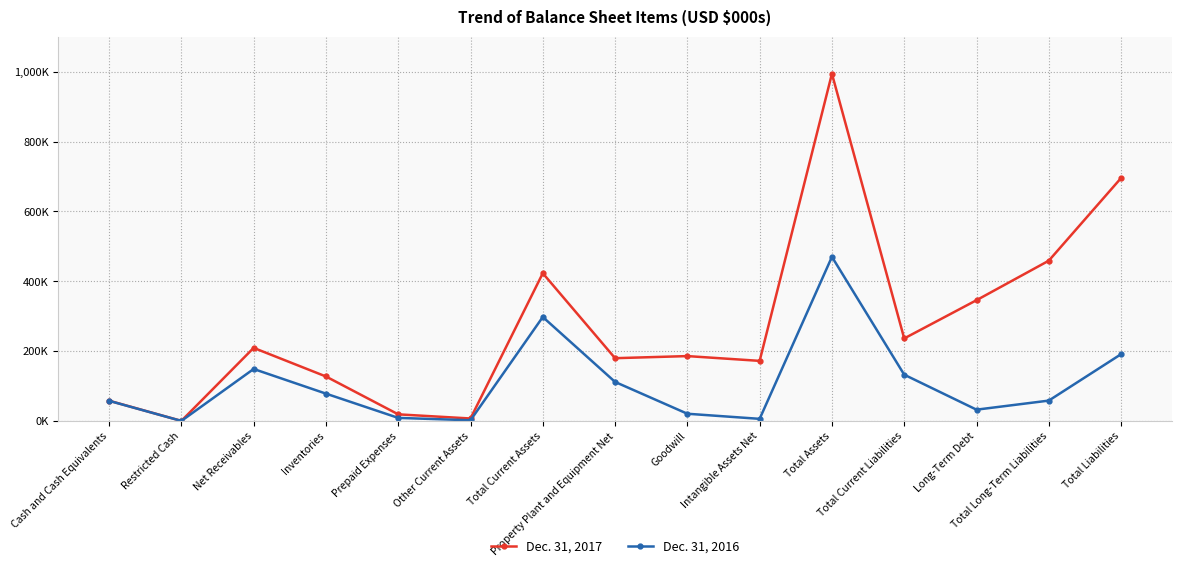

True or false: Dec. 31, 2017 and Dec. 31, 2016 cross at least once.

False